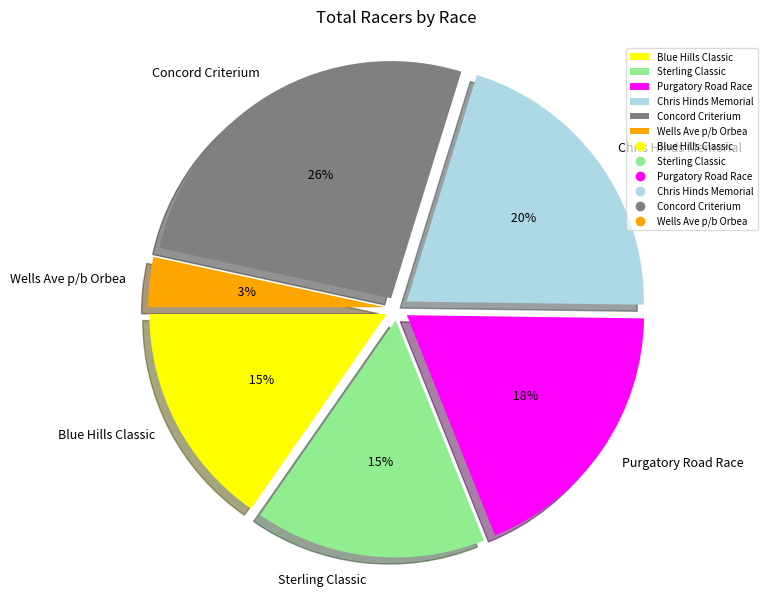

To the nearest percent, what is the difference between the Wells Ave p/b Orbea and Blue Hills Classic slice percentages?

12%